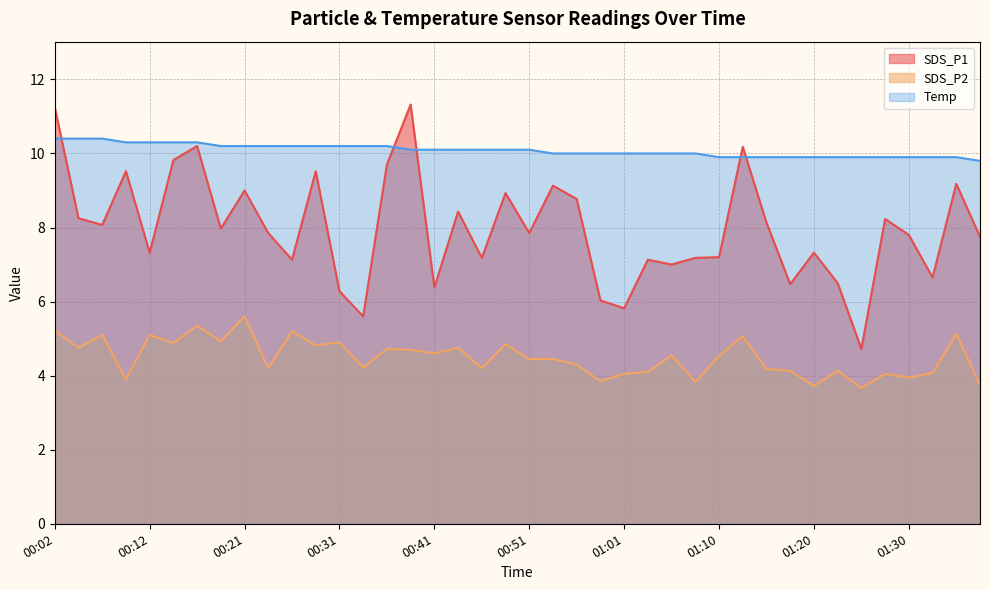

At which category is the sum across all series the highest?

00:02